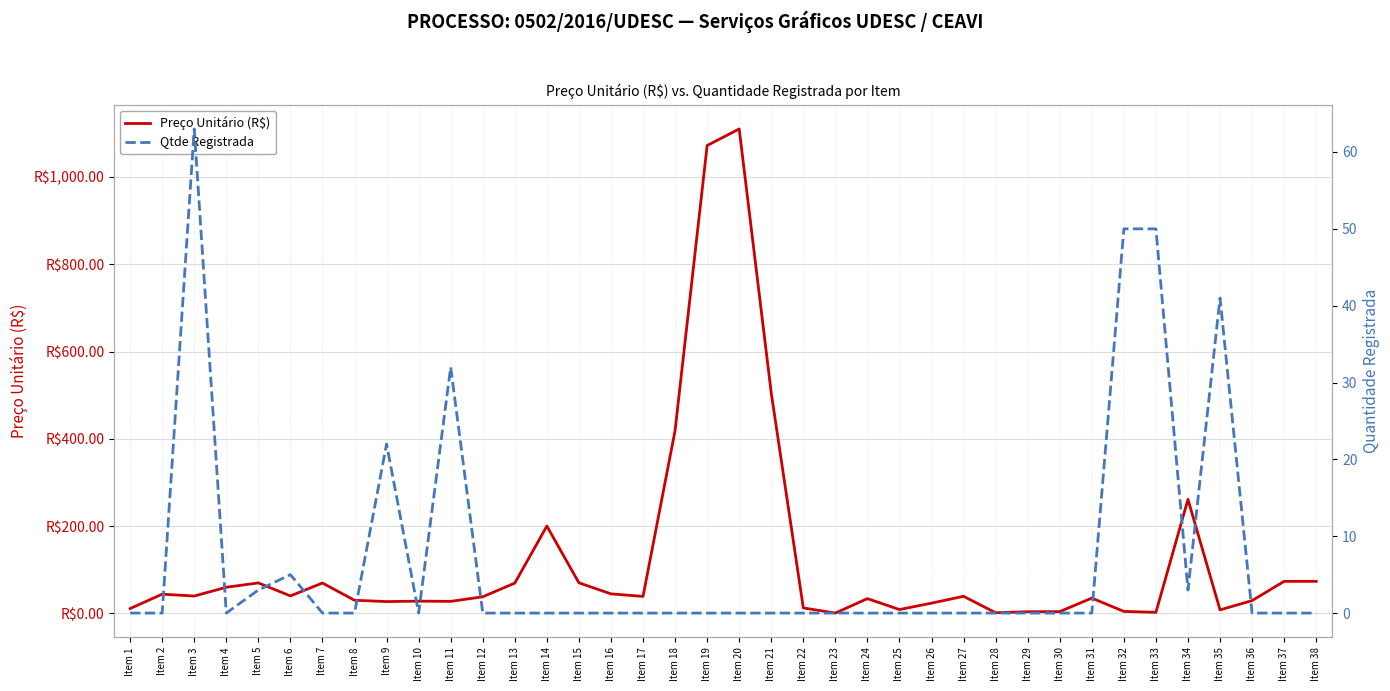

Between Item 30 and Item 15, which is larger?

Item 15